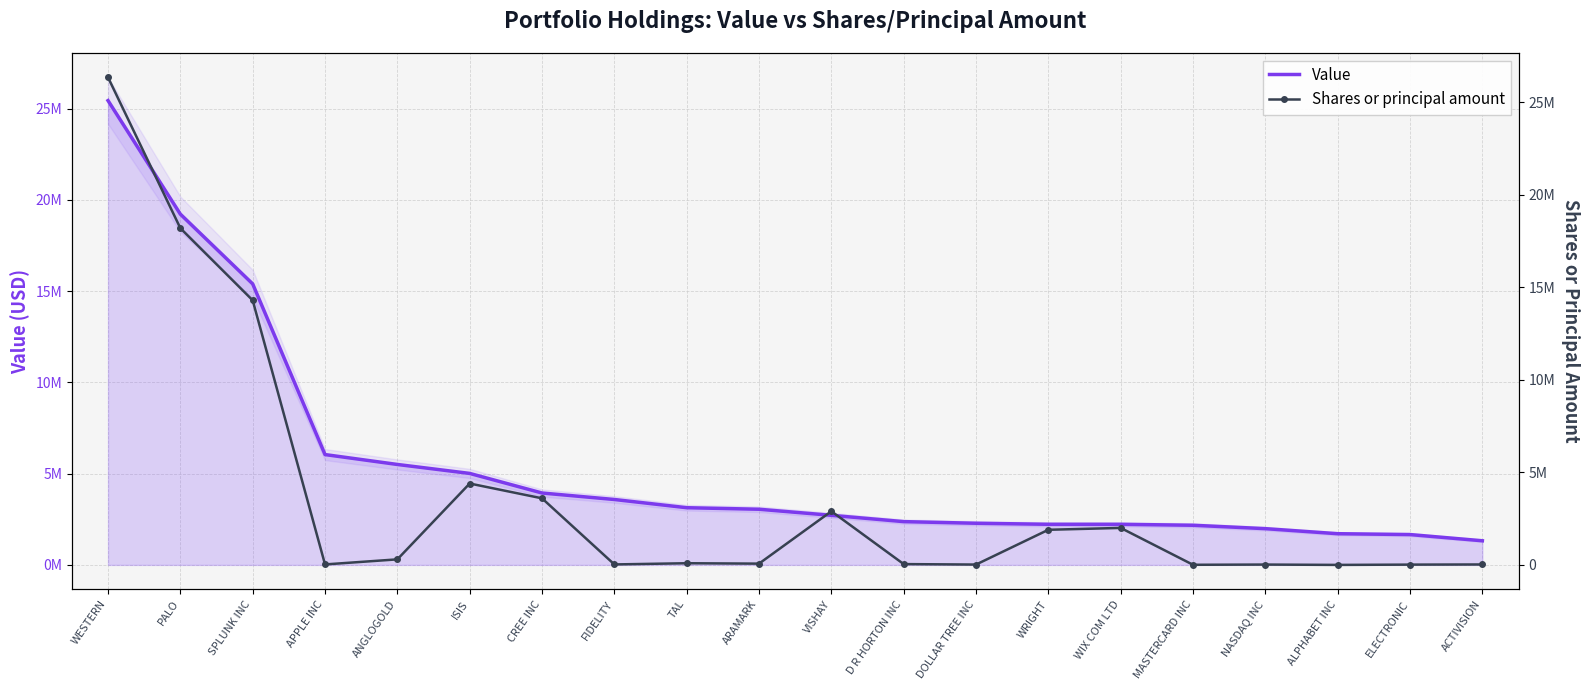

What is the sum of the Value values at CREE INC and ACTIVISION?

5264000